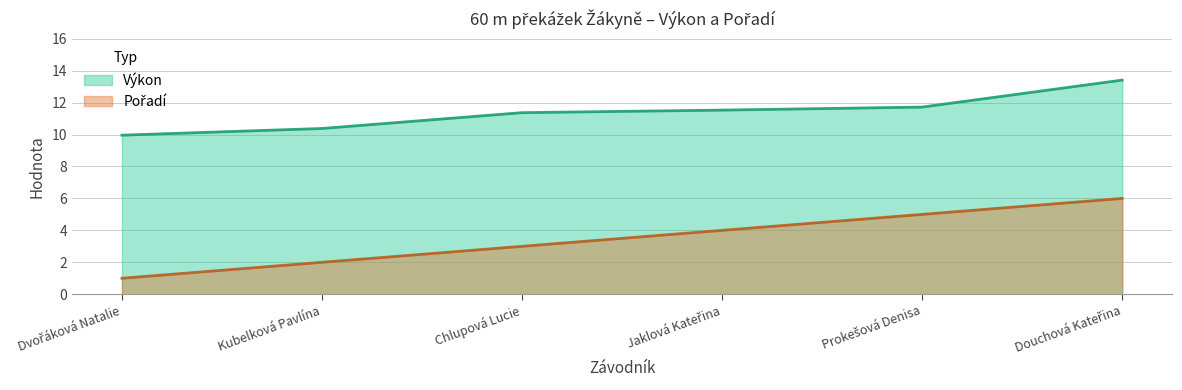

How many data points in Výkon are above 11?

4